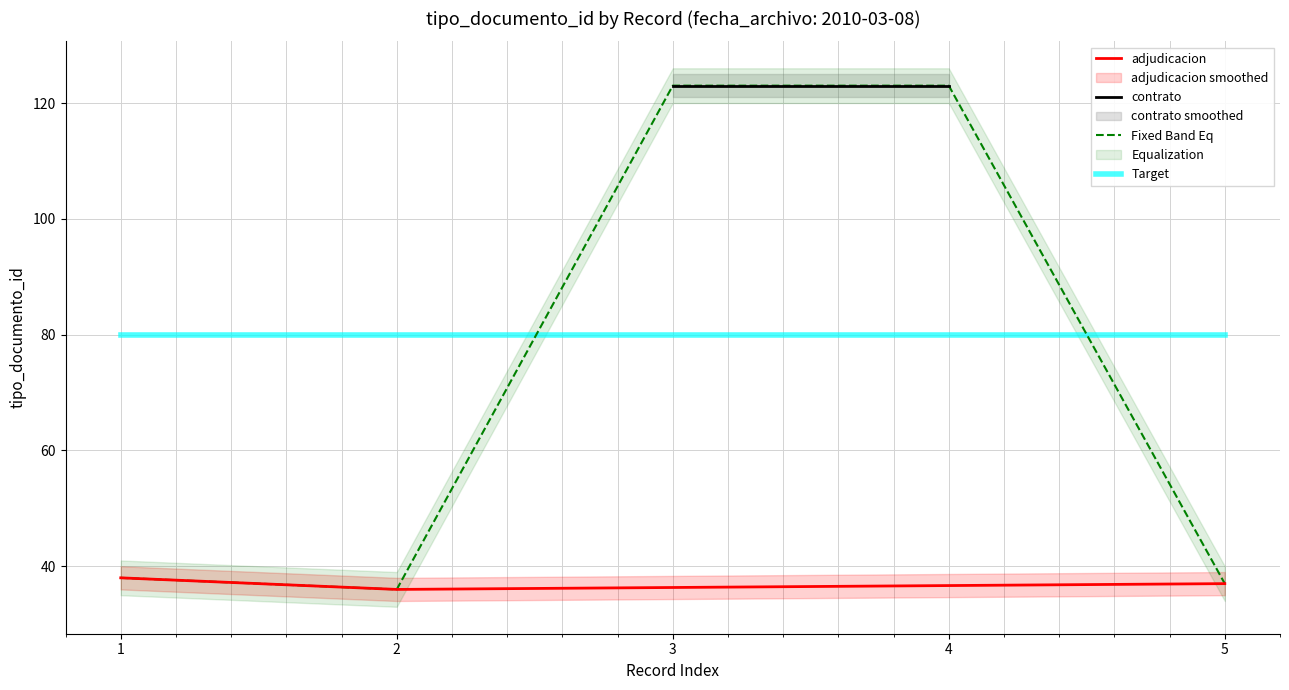

True or false: adjudicacion has a value of 37 at 5.

True